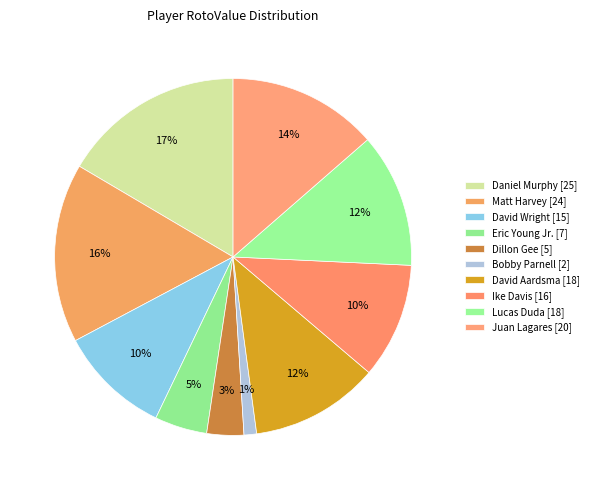

The Bobby Parnell slice represents 11% of the pie. True or false?

False